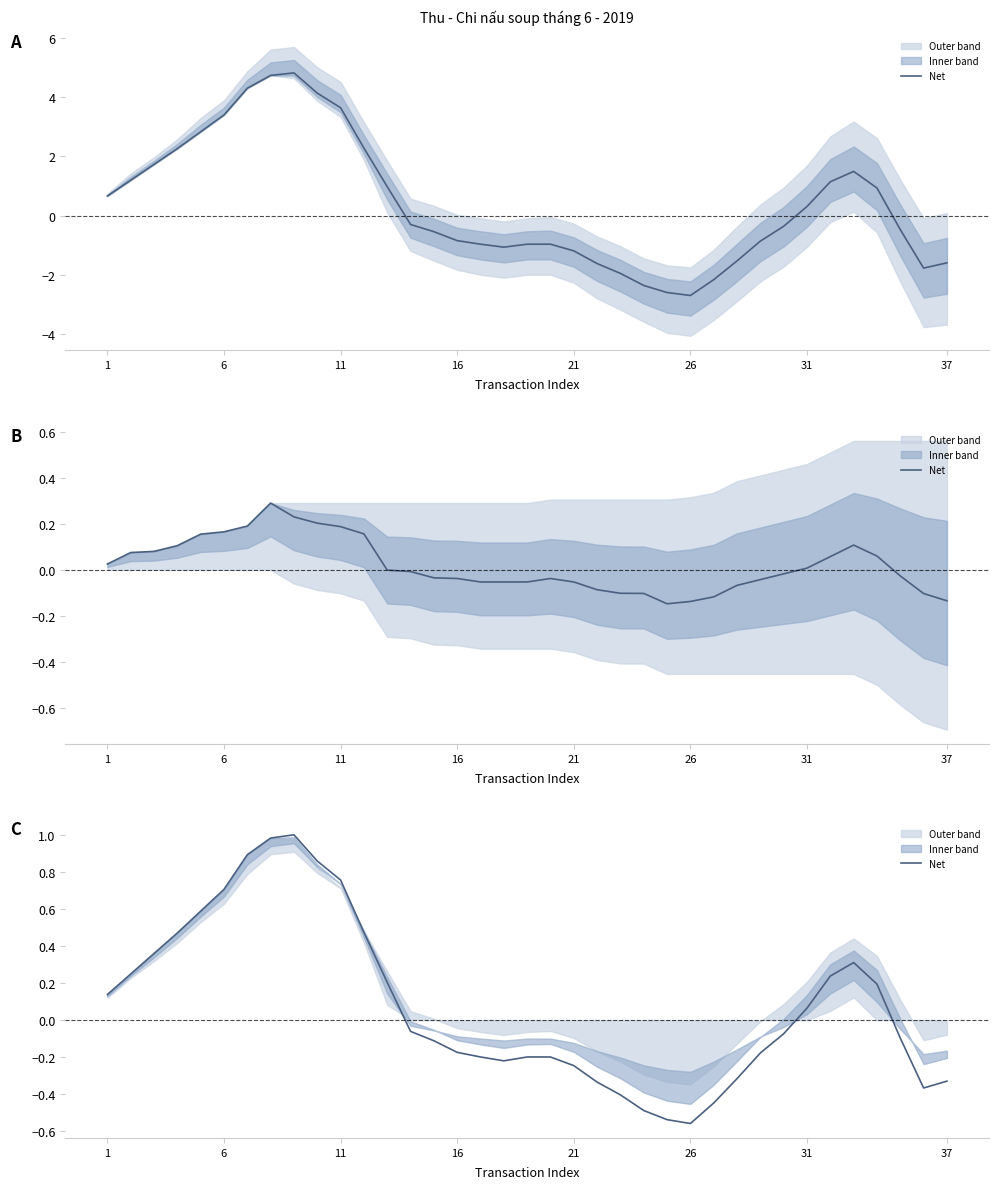

Is it true that the value at 12 is 0.2?

True